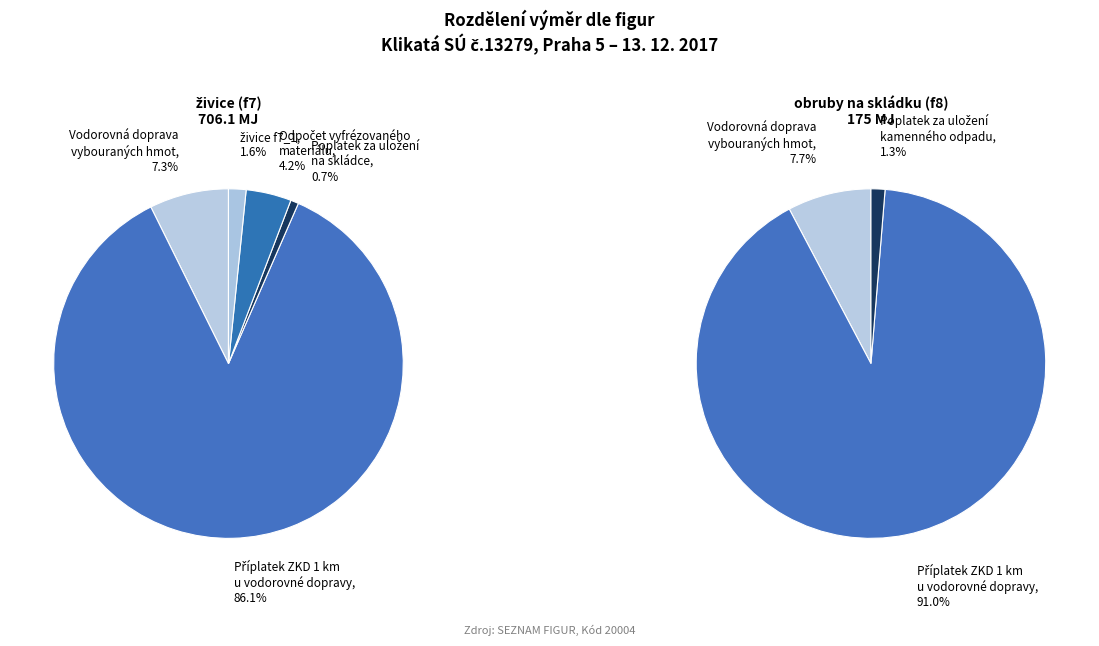

Is it true that Vodorovná doprava vybouraných hmot is 7% of the pie?

True